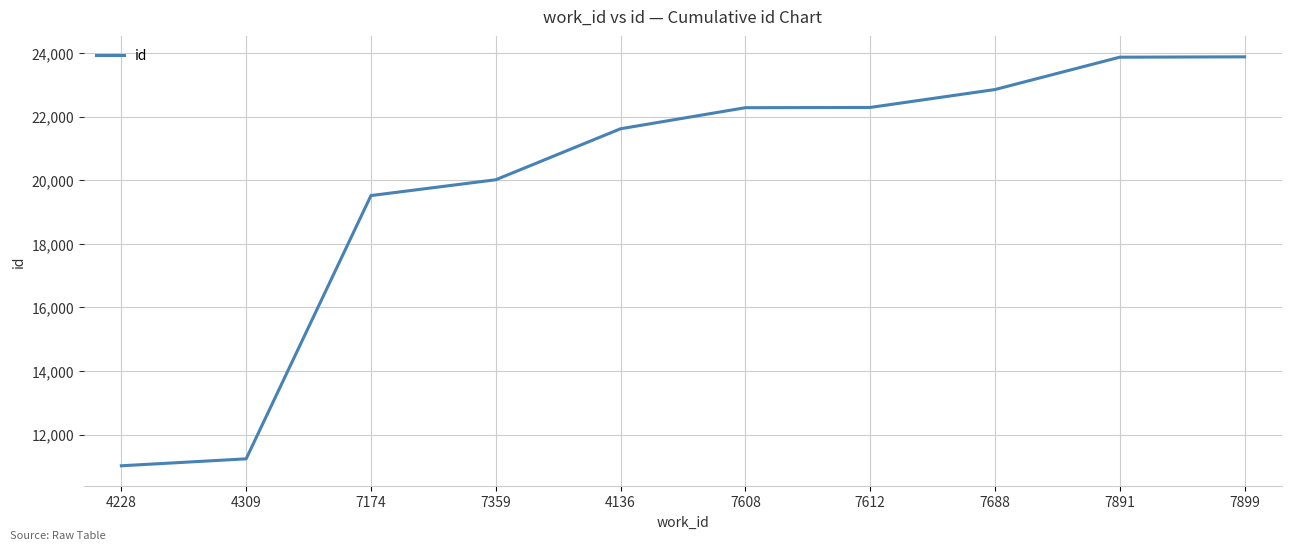

Is it true that the value at 7891 is 35145?

False